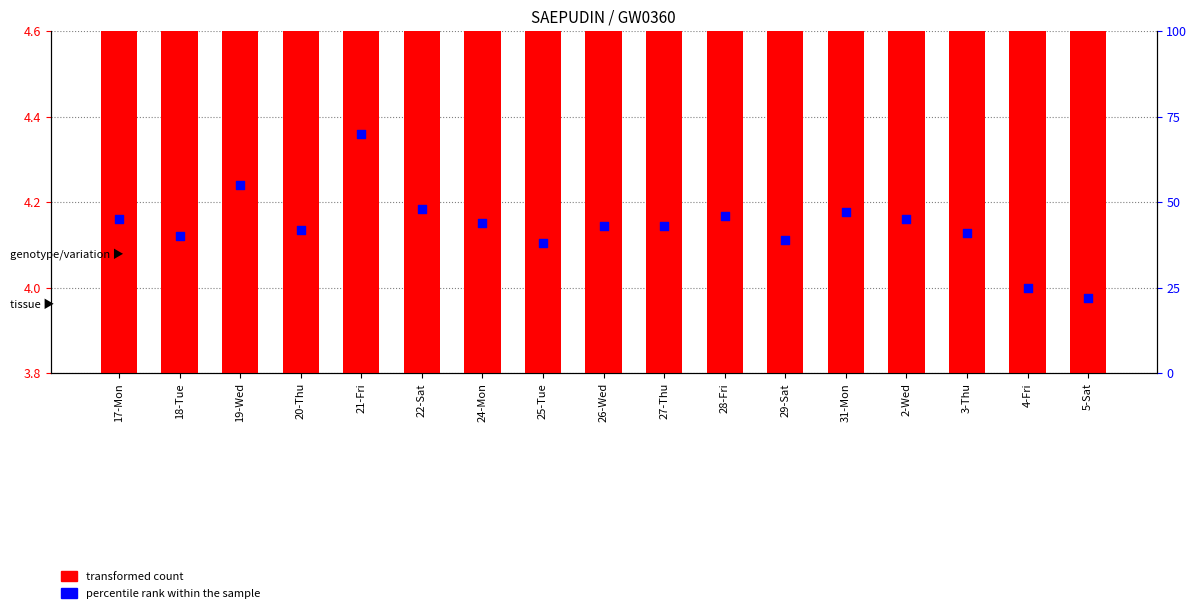

At which category is the sum across all series the highest?

21-Fri